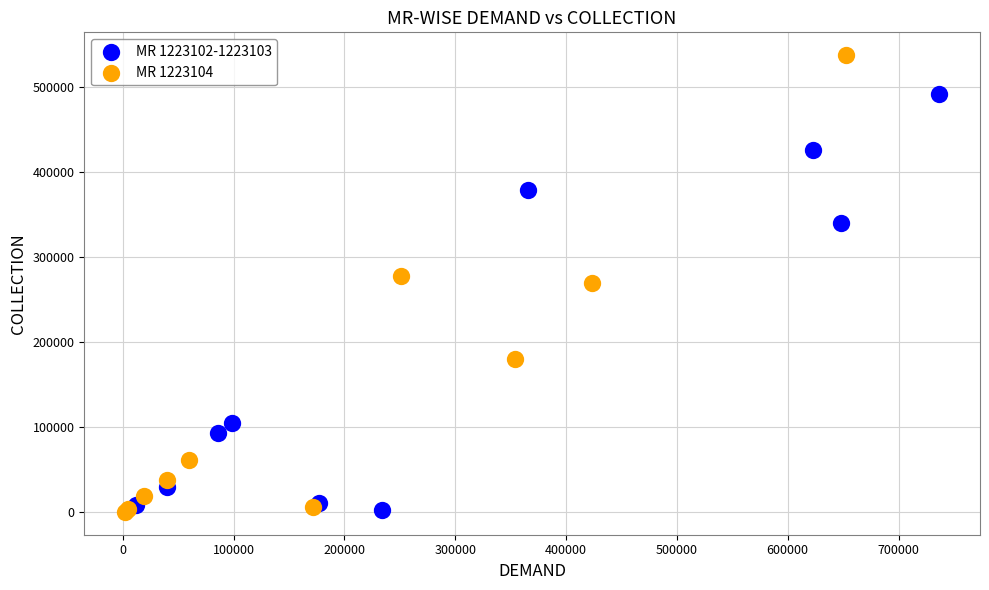

Which series reaches the maximum Y coordinate?

MR 1223104